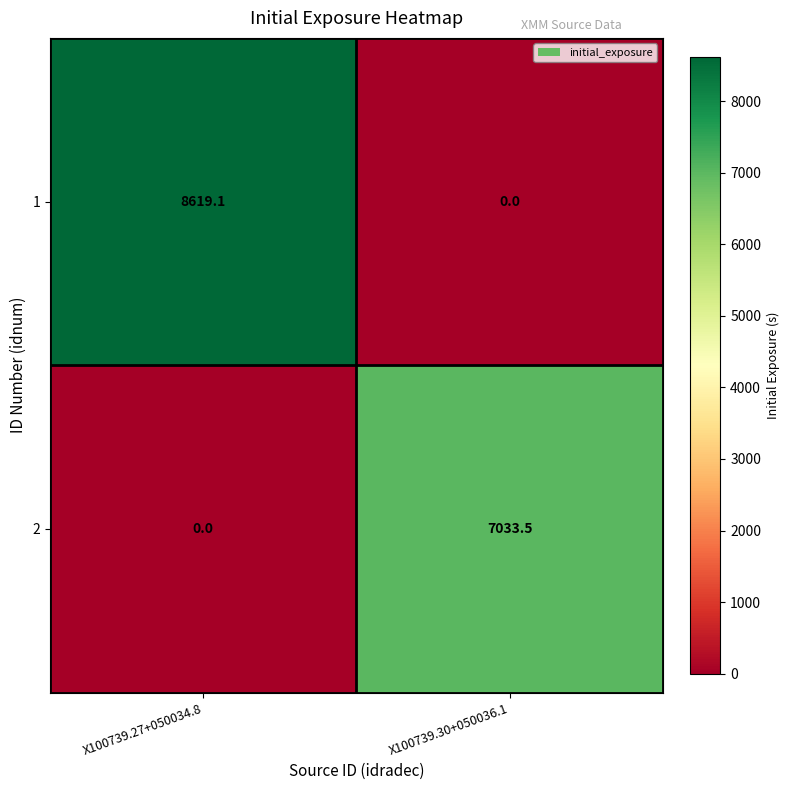

List the series in order of their overall mean, lowest first.

2, 1